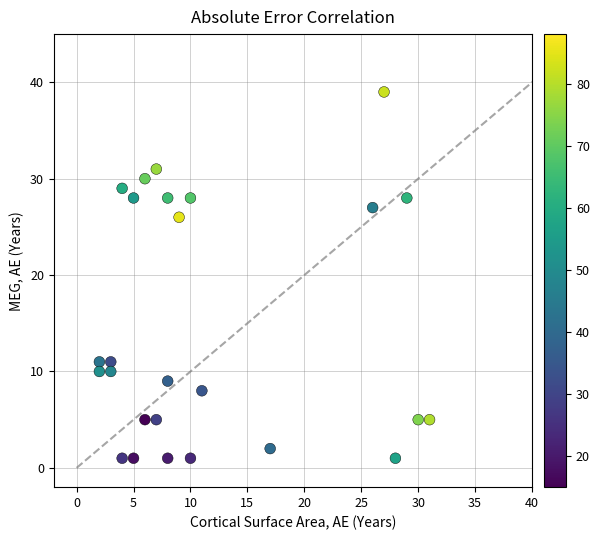

What is the range of X values (max minus min)?

29